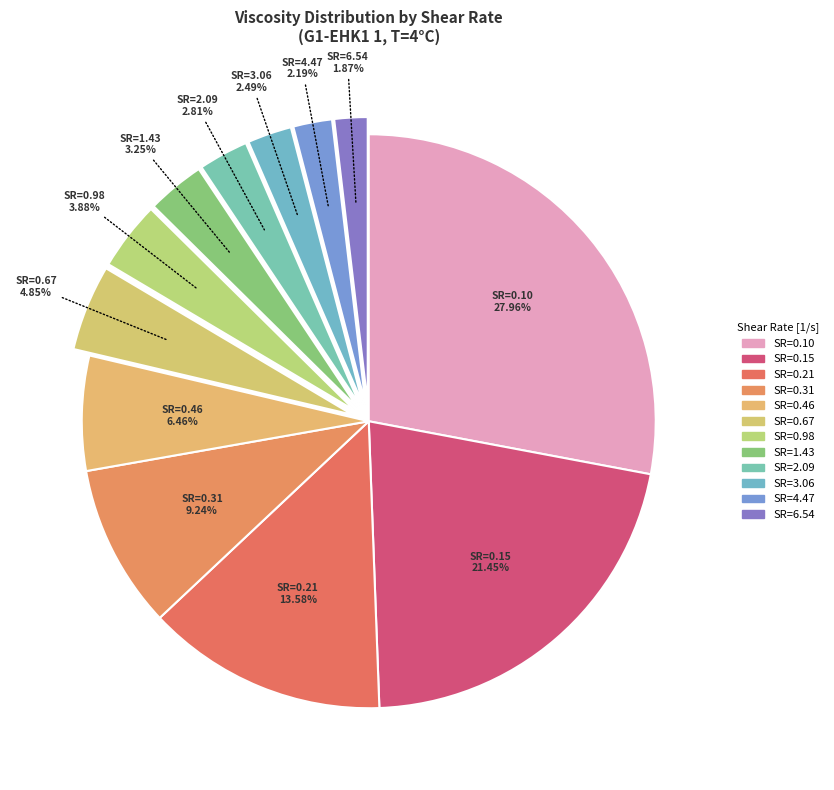

Which category has the smallest portion of the pie?

6.54